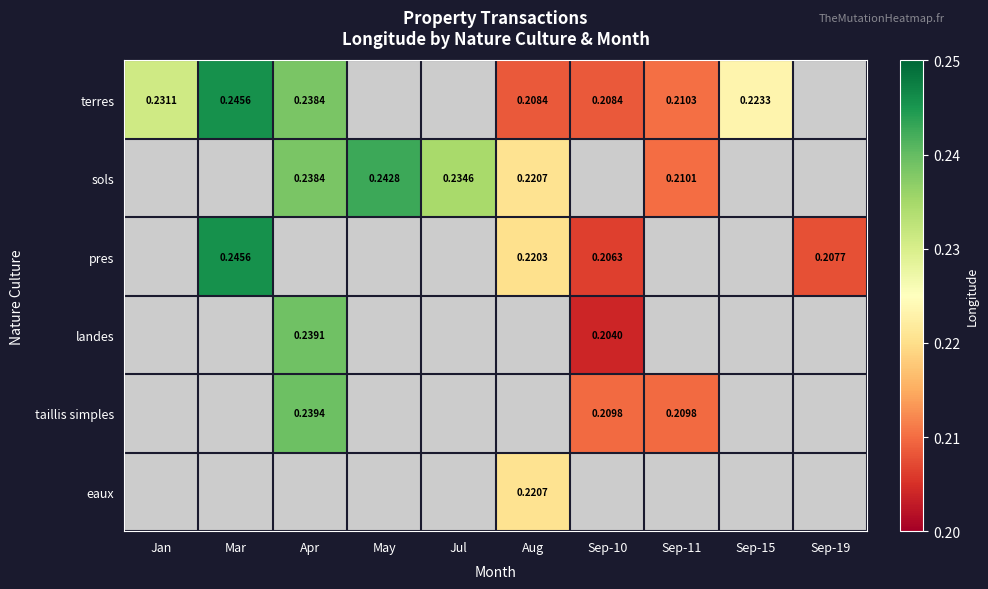

Is the value of taillis simples at Apr greater than the value of sols at May?

No